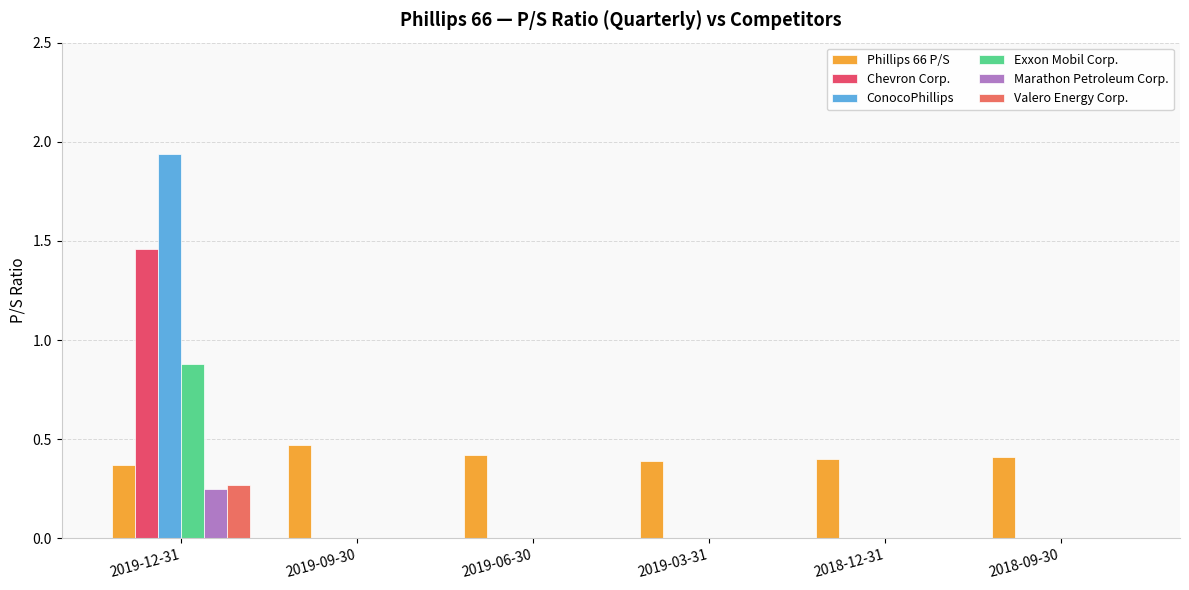

The Marathon Petroleum Corp. series shows 0.0 at 2019-03-31. True or false?

True